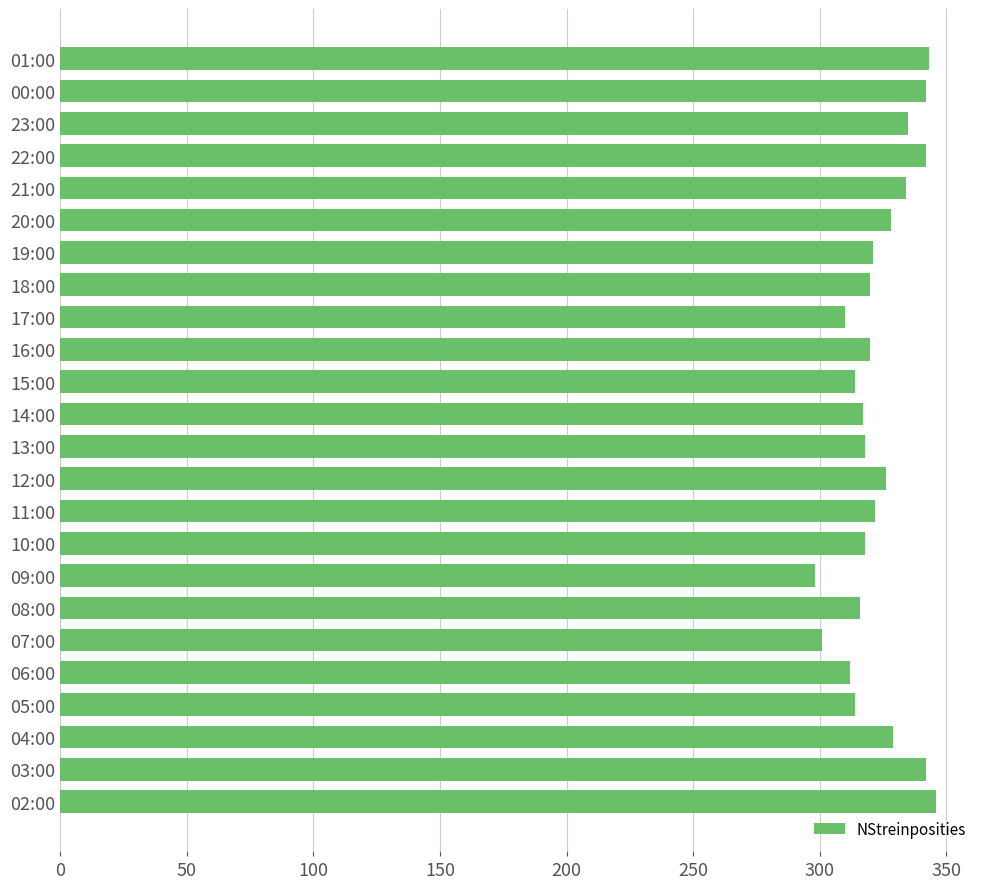

Which label corresponds to the smallest value in the chart?

09:00